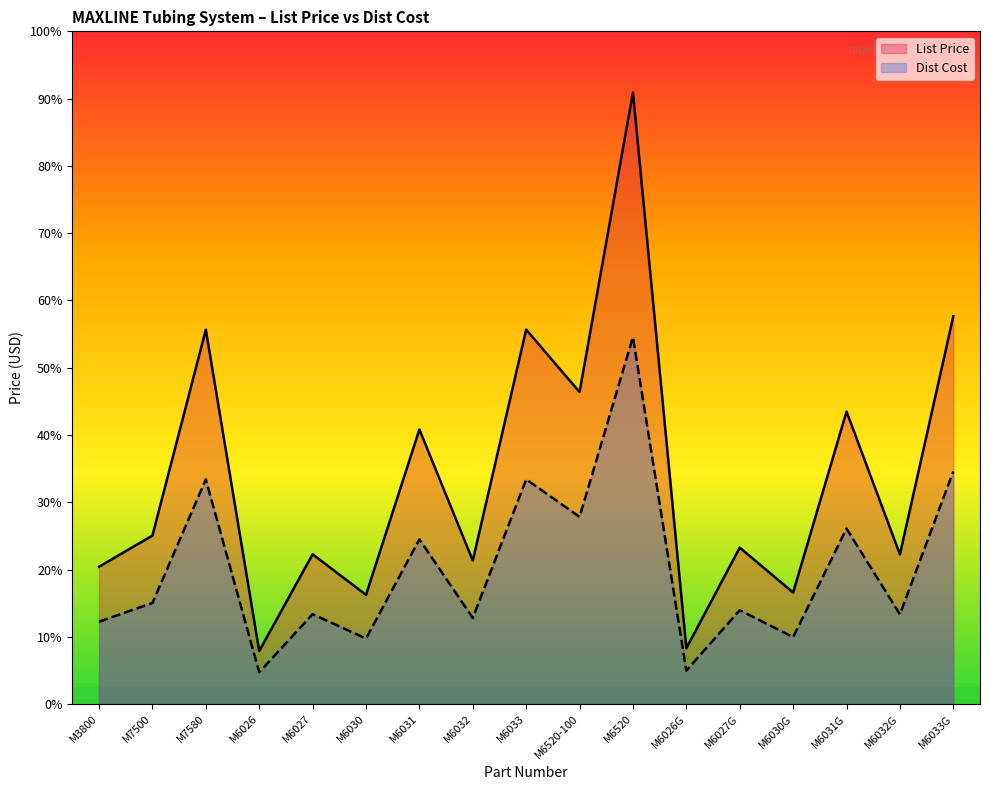

Which series changed the most between M3800 and M7500?

List Price